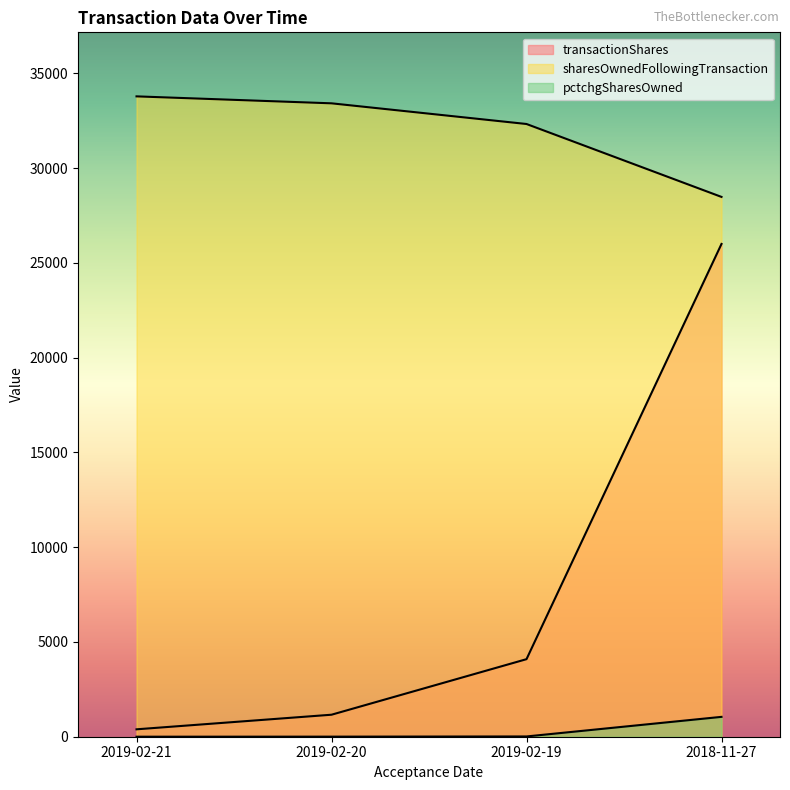

What is the minimum value shown in the chart?

1